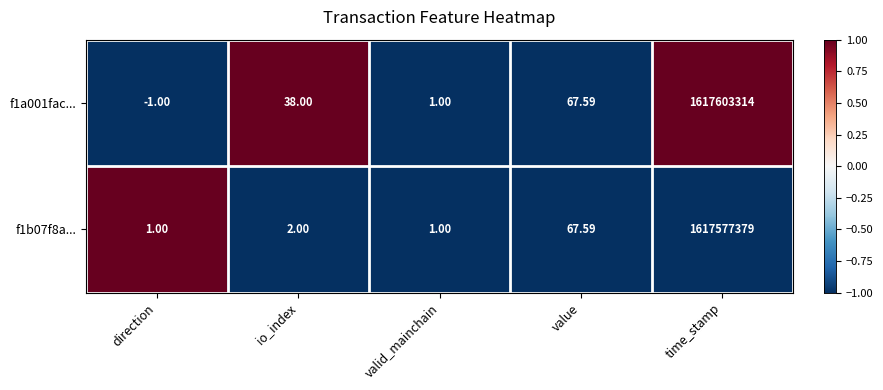

How many series are shown in this chart?

2